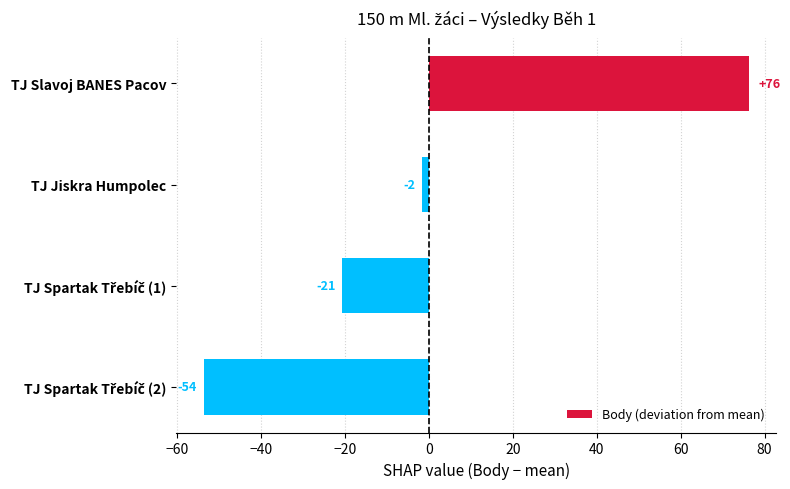

Are the bars grouped side by side (vs. stacked)?

No